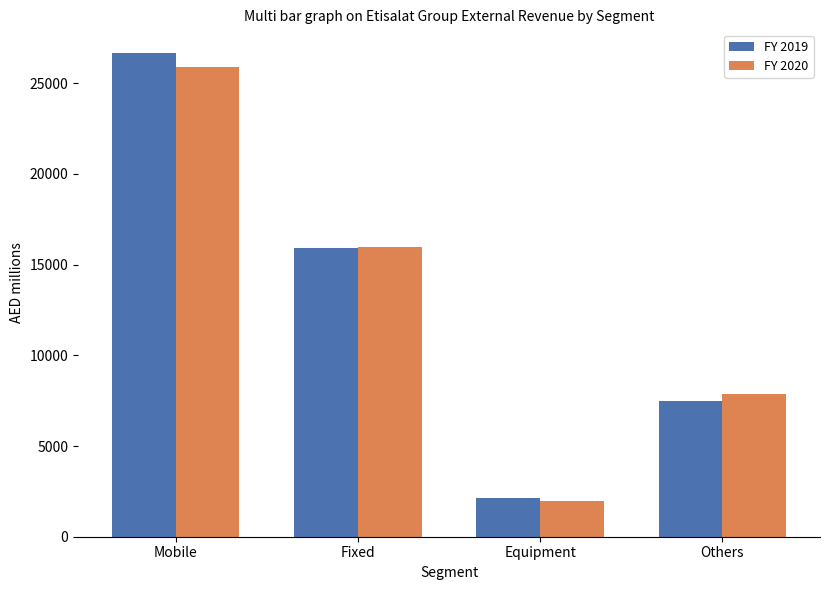

Rank the categories by FY 2019 value from highest to lowest.

Mobile, Fixed, Others, Equipment